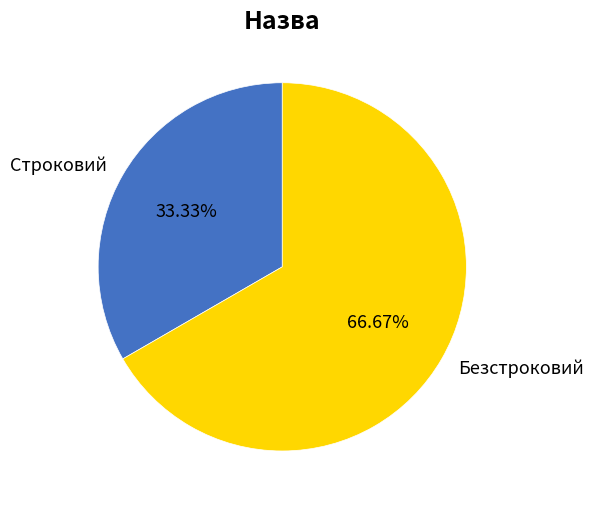

To the nearest percent, what is the difference between the largest and smallest slice percentages?

33%